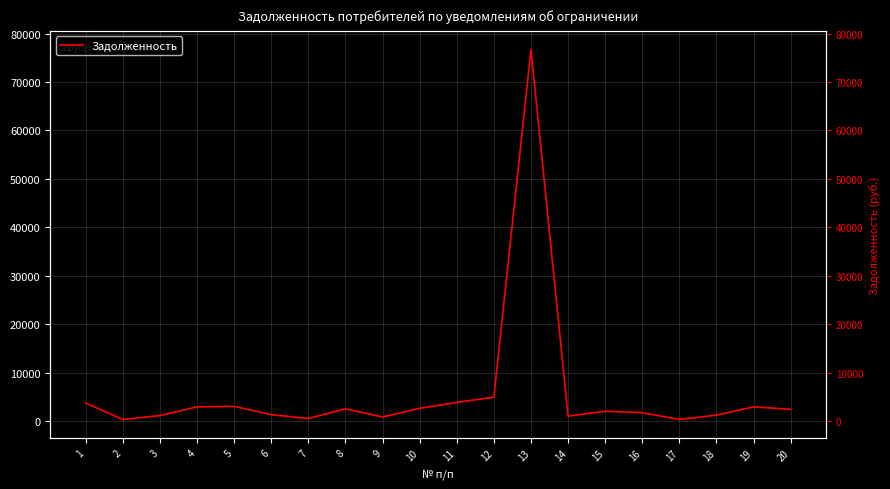

What is the value of the 6th point from the left?

1300